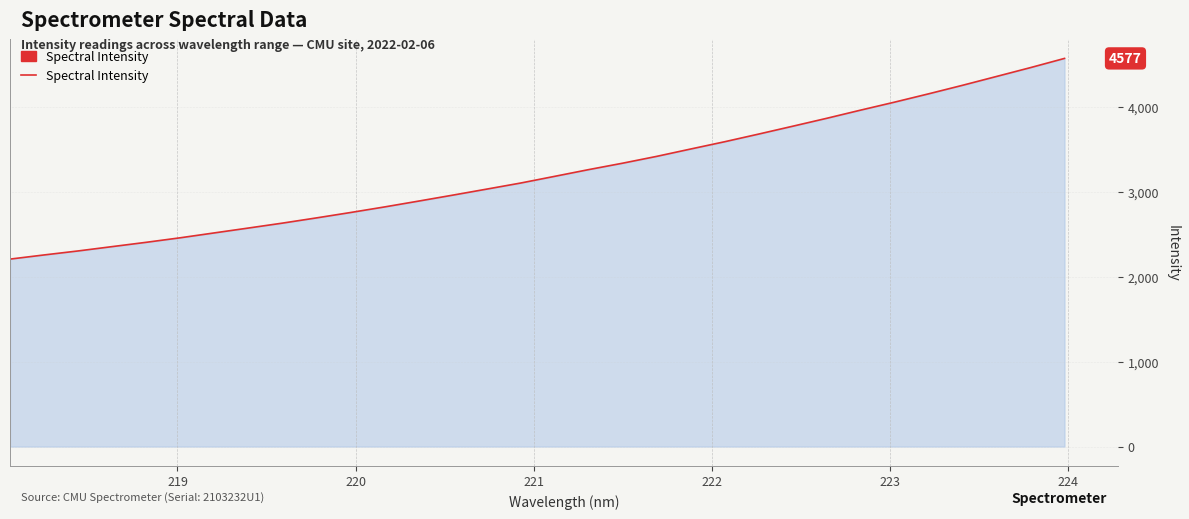

How many lines are shown in the chart?

1